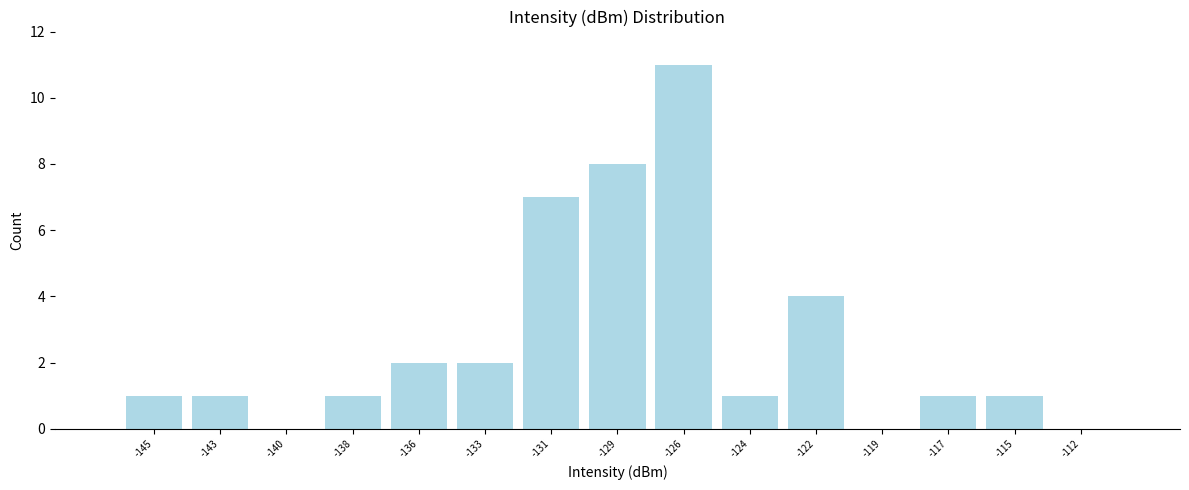

Reading left to right, transcribe all the data shown in this chart.

-145=1	-143=1	-140=0	-138=1	-136=2	-133=2	-131=7	-129=8	-126=11	-124=1	-122=4	-119=0	-117=1	-115=1	-112=0